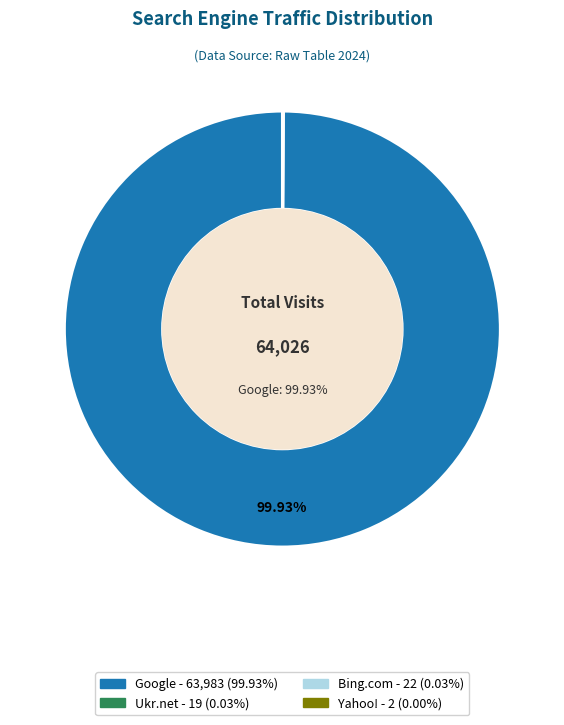

To the nearest percent, what is the difference between the largest and smallest slice percentages?

100%